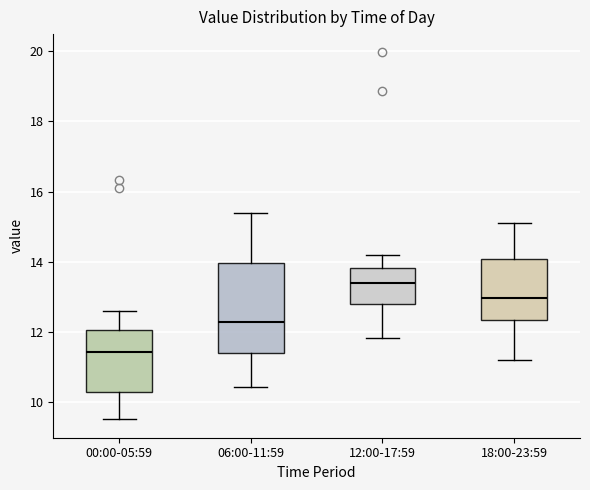

Which box's median line is the highest?

12:00-17:59